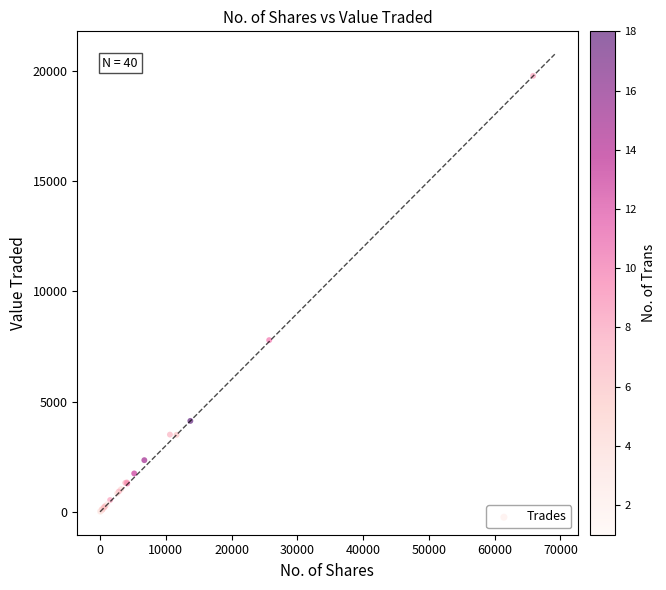

What Y value in the scatter plot is closest to 9880?

7783